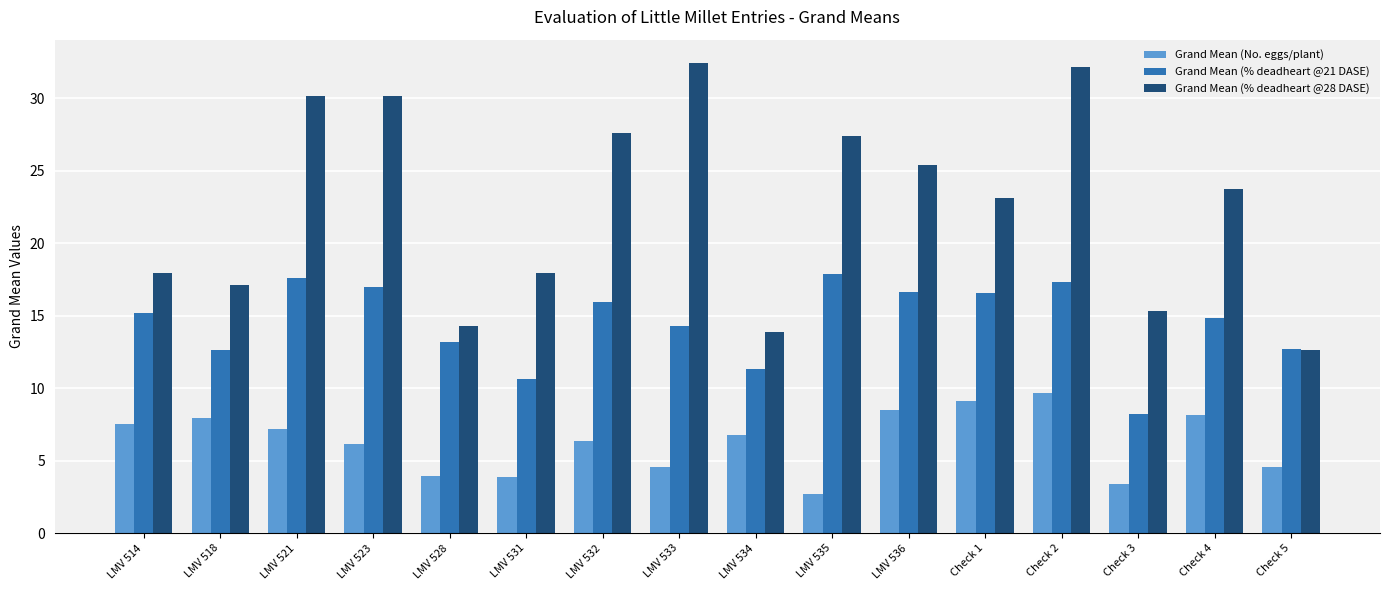

Which series has the largest total across all categories?

Grand Mean (% deadheart @28 DASE)